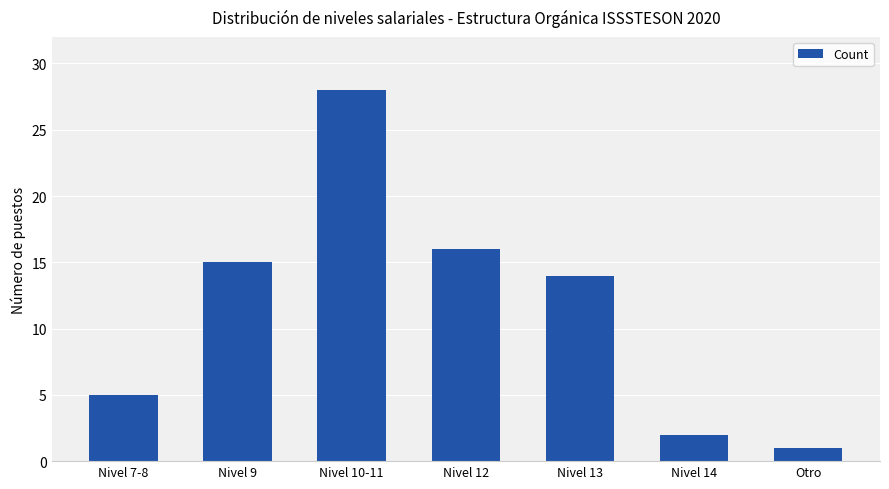

Rank the categories by value from lowest to highest.

Otro, Nivel 14, Nivel 7-8, Nivel 13, Nivel 9, Nivel 12, Nivel 10-11